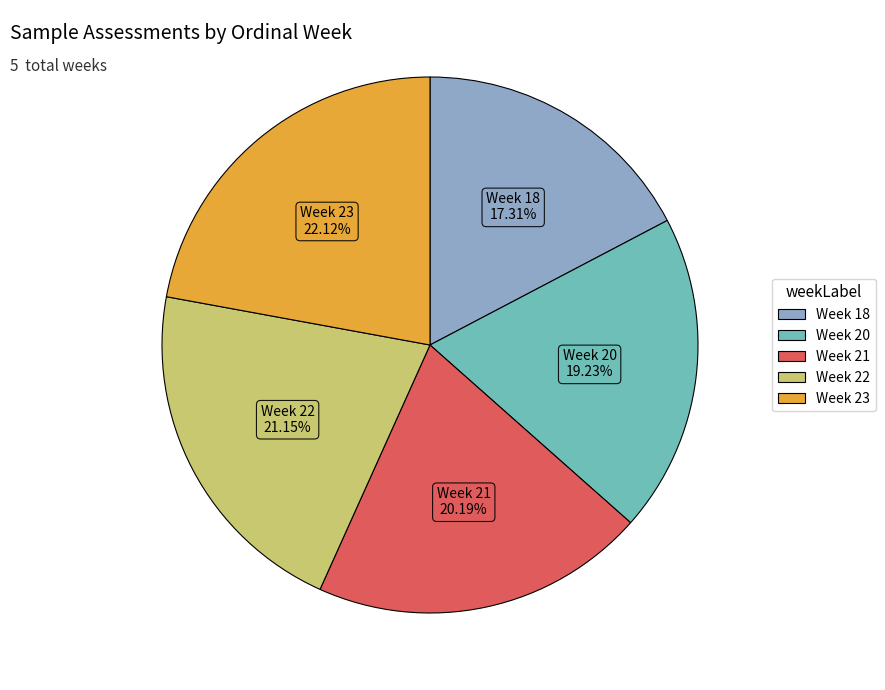

Does Week 21 account for over 50% of the chart?

No